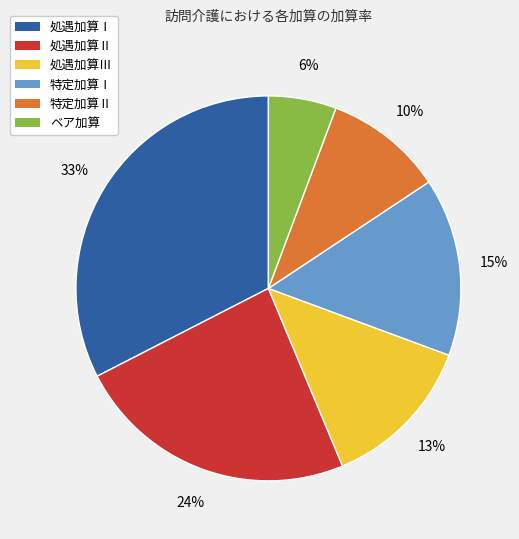

Does any single category account for the majority?

No